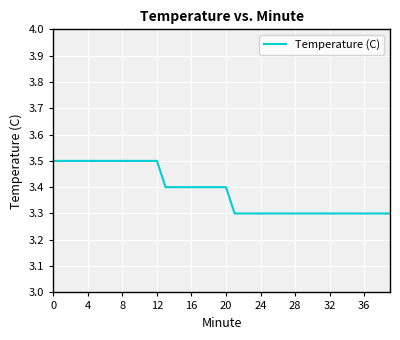

What is the maximum value shown in the chart?

3.5